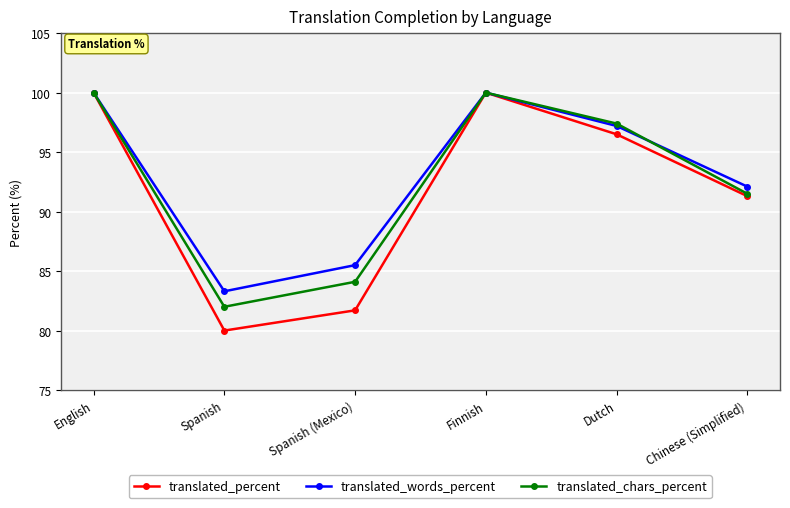

Which series has the largest range (max minus min)?

translated_percent